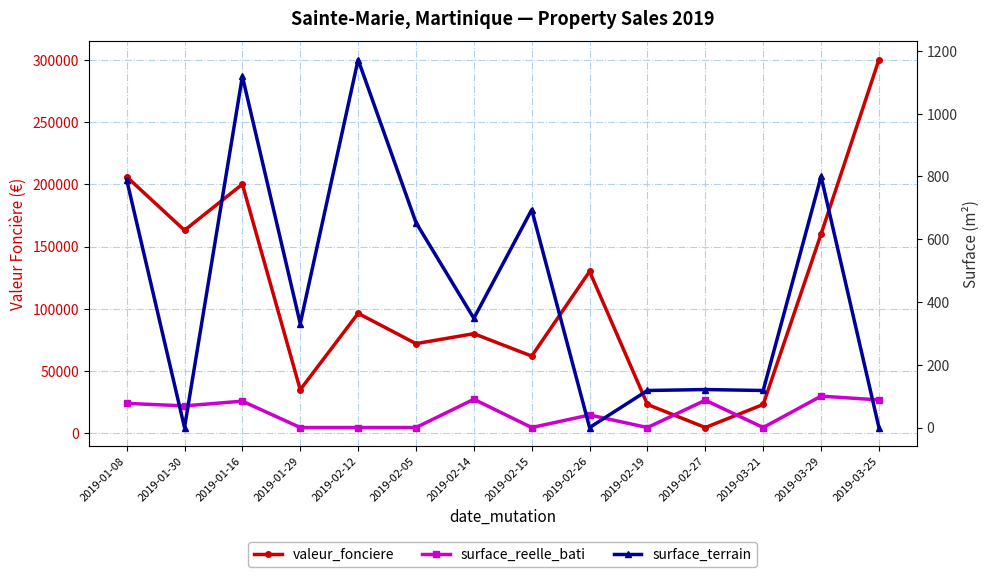

What are all the series names shown in the legend?

valeur_fonciere, surface_reelle_bati, surface_terrain